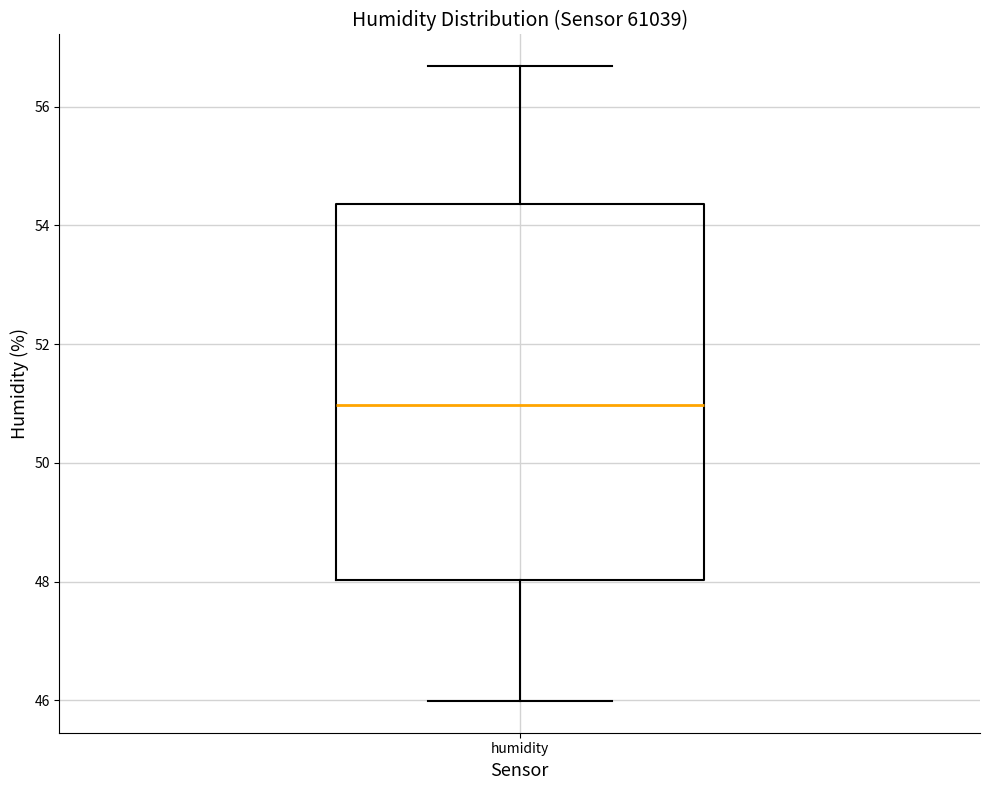

Where is the lower edge of the box for humidity on the y-axis? The values are not printed on the chart, so give them approximately, as read against the axis.

48.0